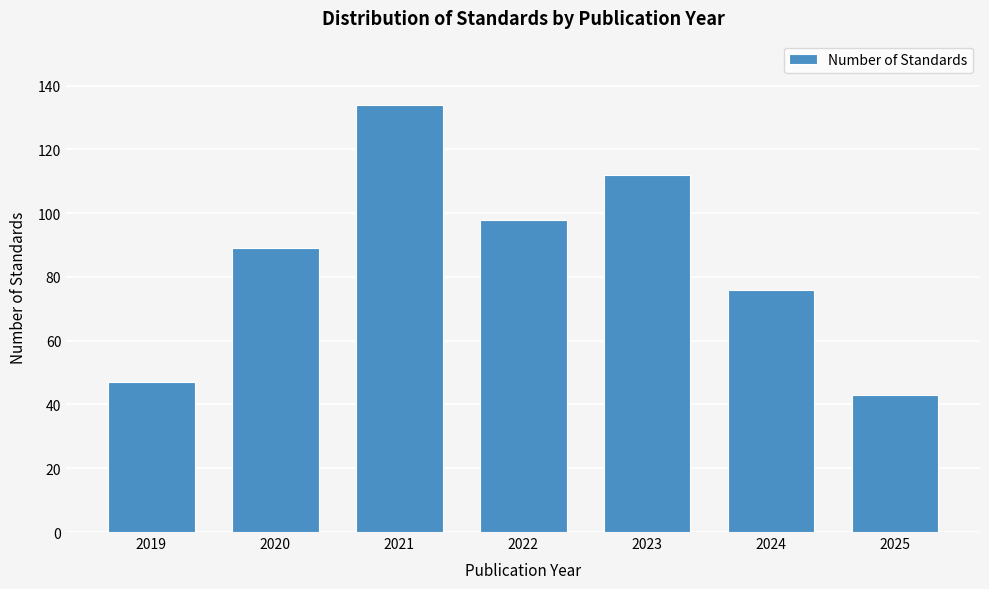

Reading right to left, list all the values displayed in this chart.

43	76	112	98	134	89	47